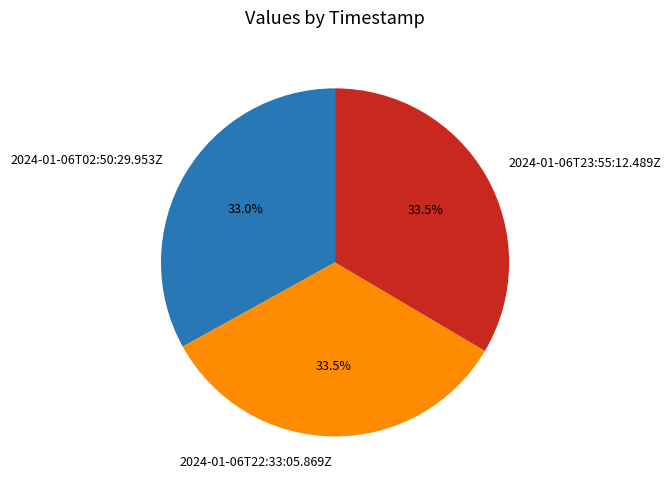

How much of the chart is everything except 2024-01-06T22:33:05.869Z?

66.5%